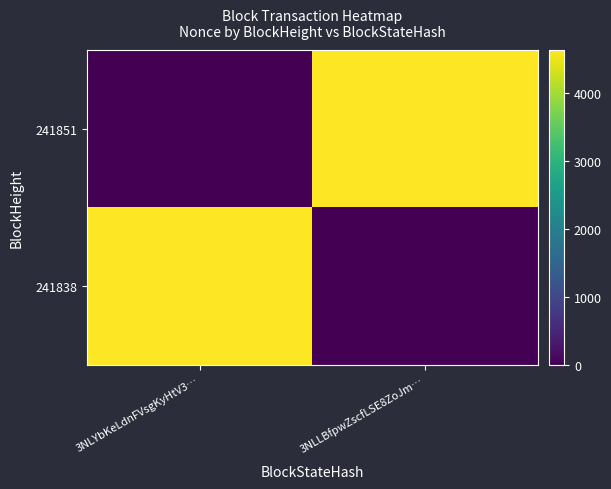

Reading left to right, transcribe all the data shown in this chart.

241851: 3NLYbKeLdnFVsgKyHtV3…=0	3NLLBfpwZscfLSE8ZoJm…=4639
241838: 3NLYbKeLdnFVsgKyHtV3…=4639	3NLLBfpwZscfLSE8ZoJm…=0